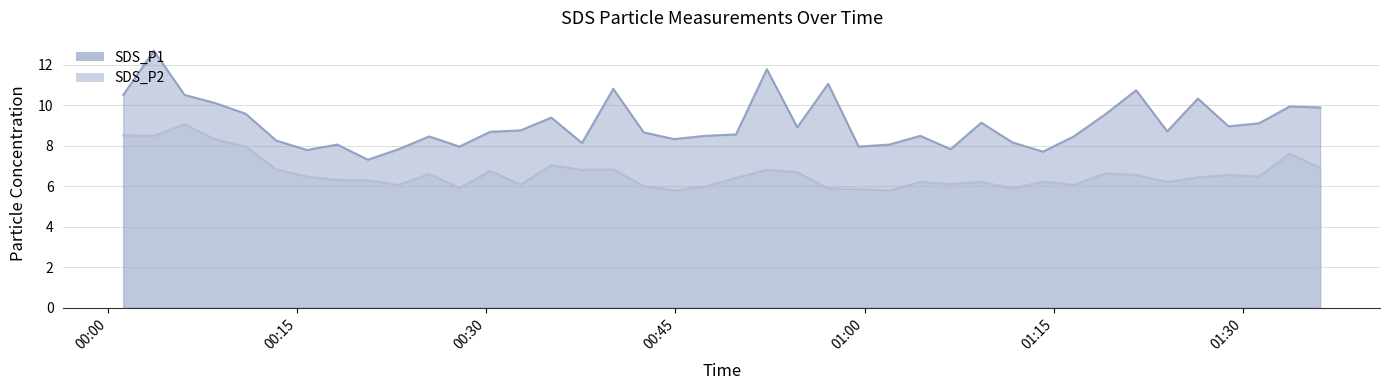

What is the label of the 32nd point from the left?

2021/07/09 01:16:36